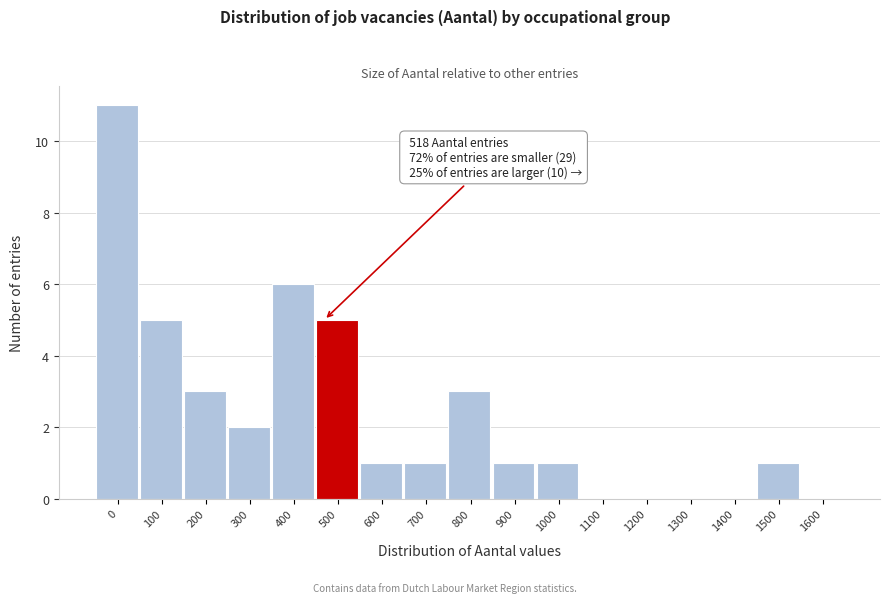

Reading left to right, extract all data points from this chart.

0=11	100=5	200=3	300=2	400=6	500=5	600=1	700=1	800=3	900=1	1000=1	1100=0	1200=0	1300=0	1400=0	1500=1	1600=0